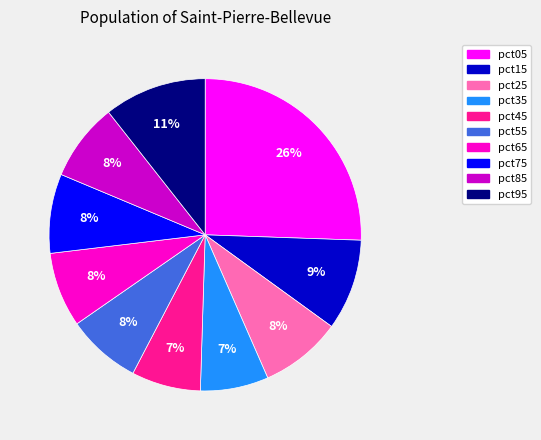

Which has a higher value, pct15 or pct35?

pct15